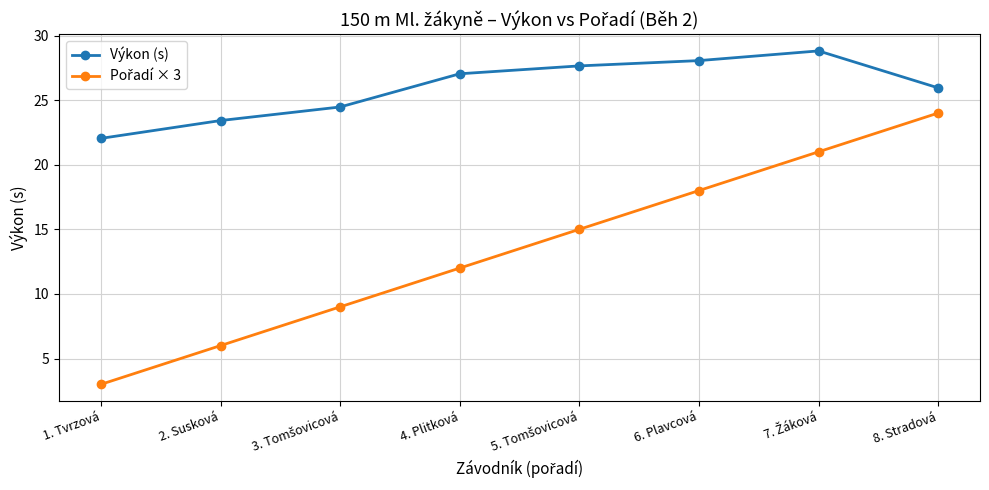

True or false: Výkon (s) has more than 0 points higher than both neighbors.

True